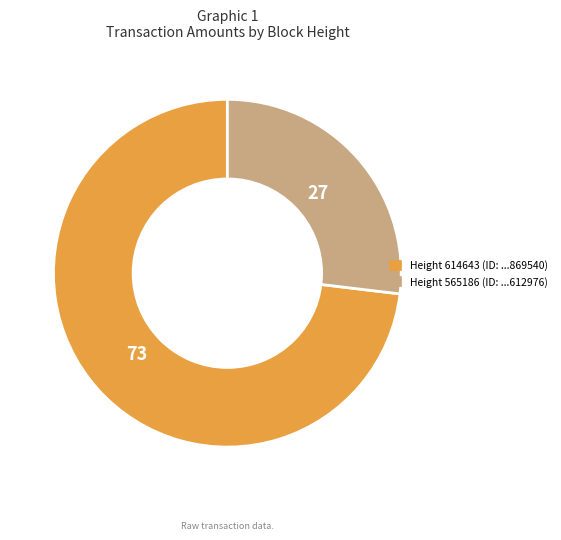

Between Height 614643 and Height 565186, which is larger?

Height 614643